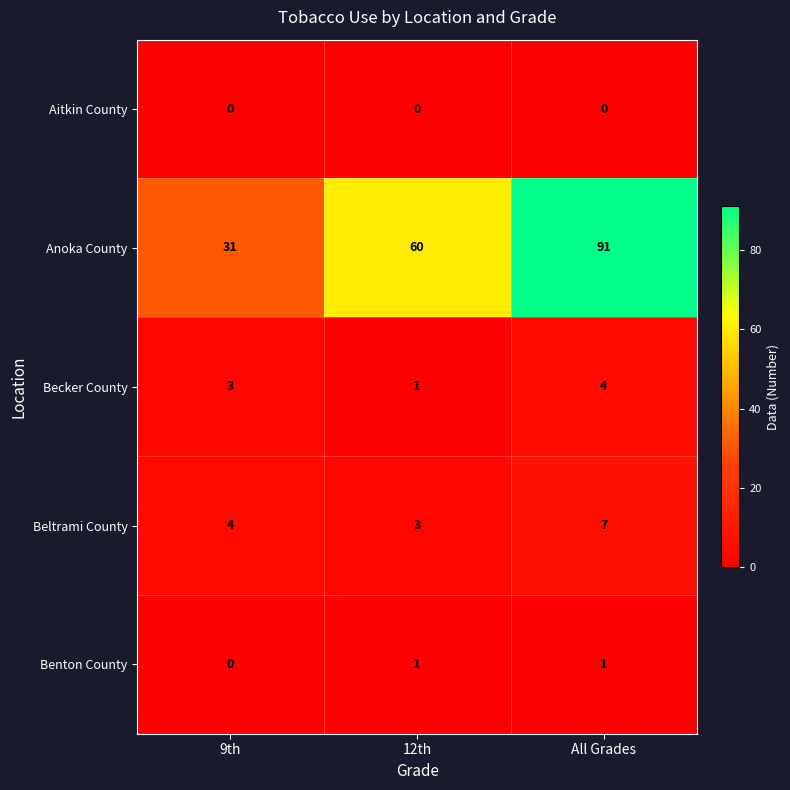

Reading left to right, transcribe all the data shown in this chart.

Aitkin County: 9th=0	12th=0	All Grades=0
Anoka County: 9th=31	12th=60	All Grades=91
Becker County: 9th=3	12th=1	All Grades=4
Beltrami County: 9th=4	12th=3	All Grades=7
Benton County: 9th=0	12th=1	All Grades=1